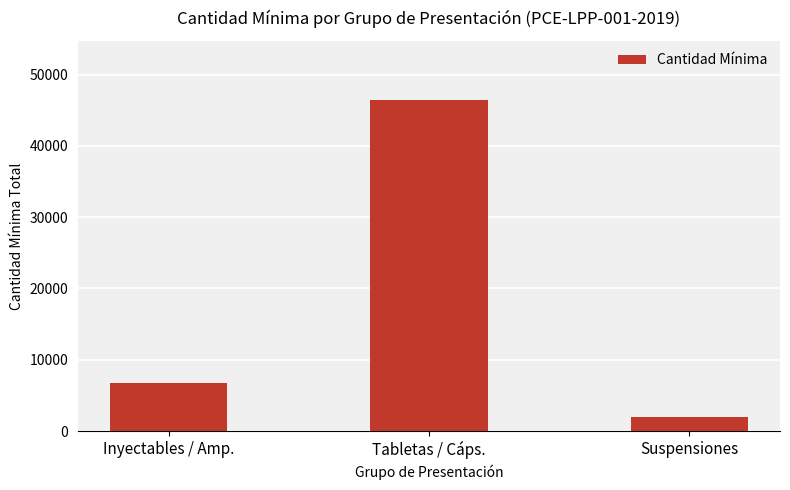

What is the change in value from Tabletas / Cáps. to Suspensiones?

-44397